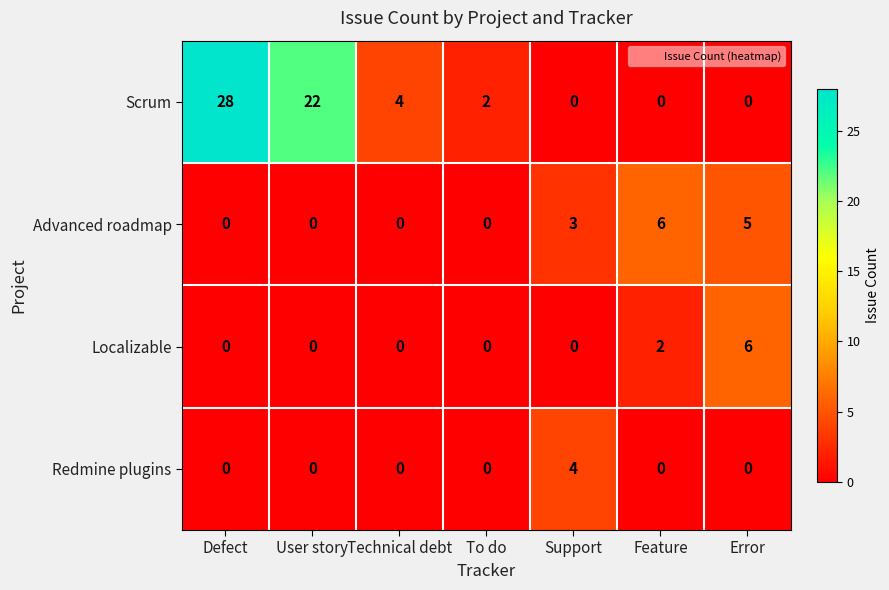

Which series has the widest spread of values?

Scrum